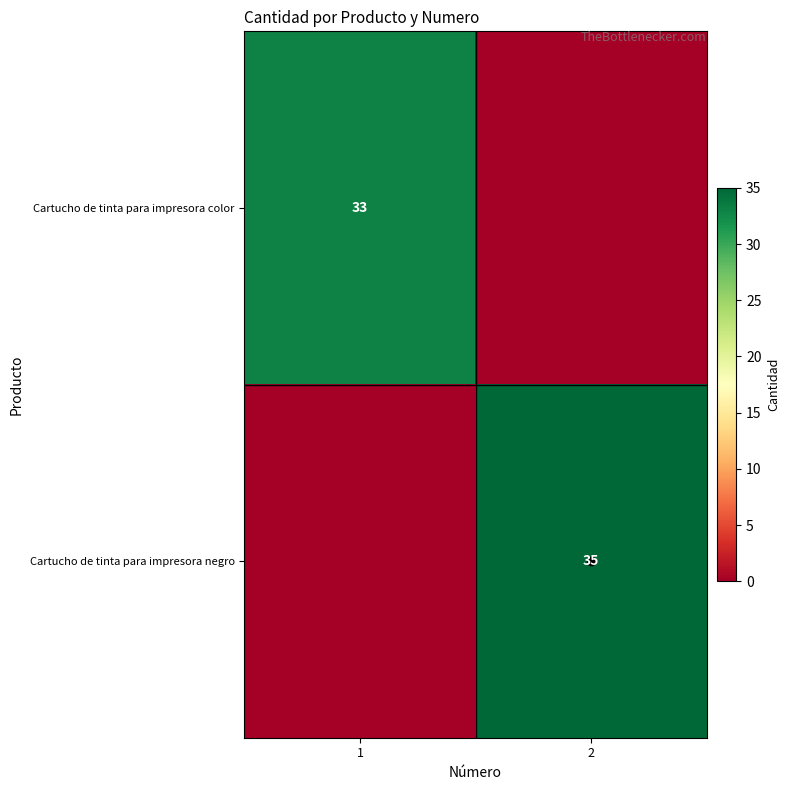

Is it true that Cartucho de tinta para impresora color equals 55 at 1?

False